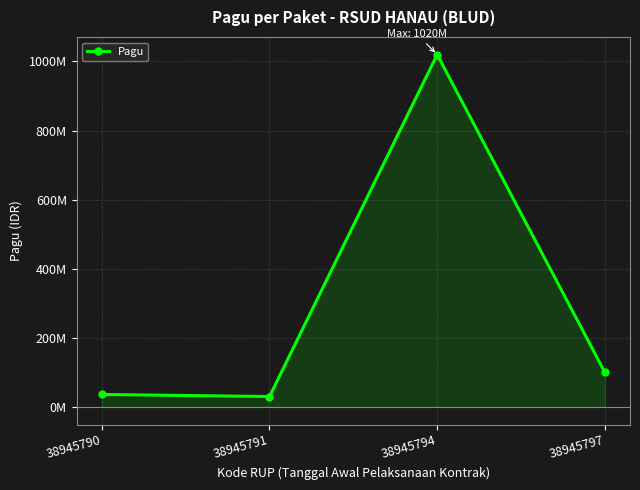

Which label corresponds to the largest value in the chart?

38945794